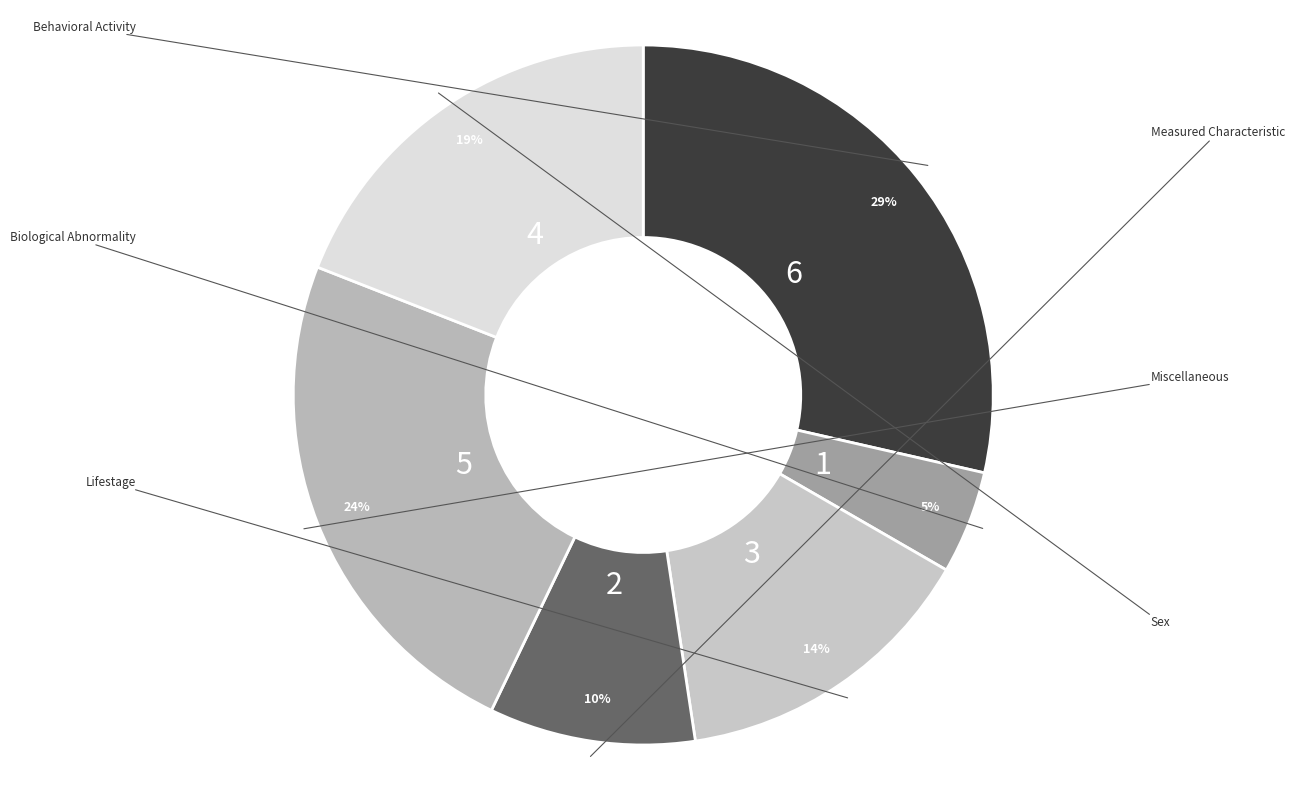

Count the number of slices in the pie.

6